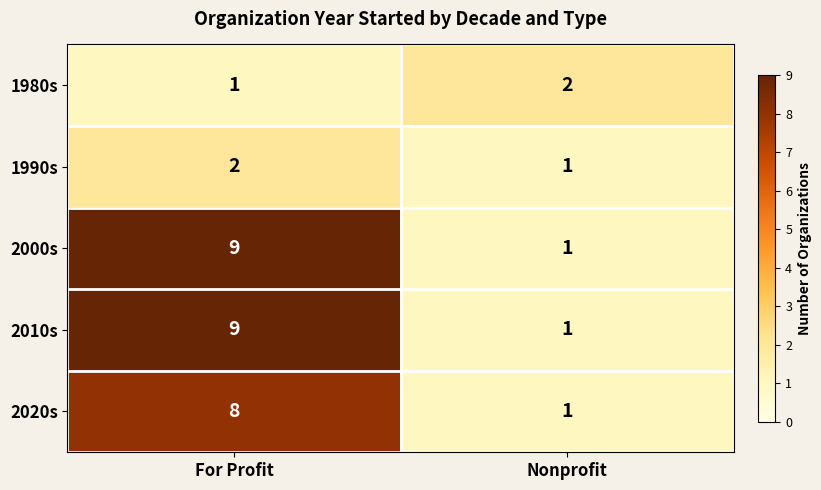

At which label does 2020s reach its peak?

For Profit